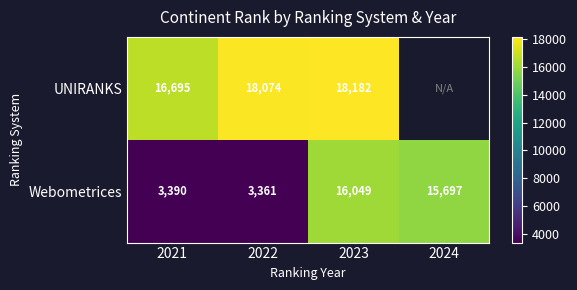

What is the difference between the second highest and second lowest values in the Webometrices series?

12307